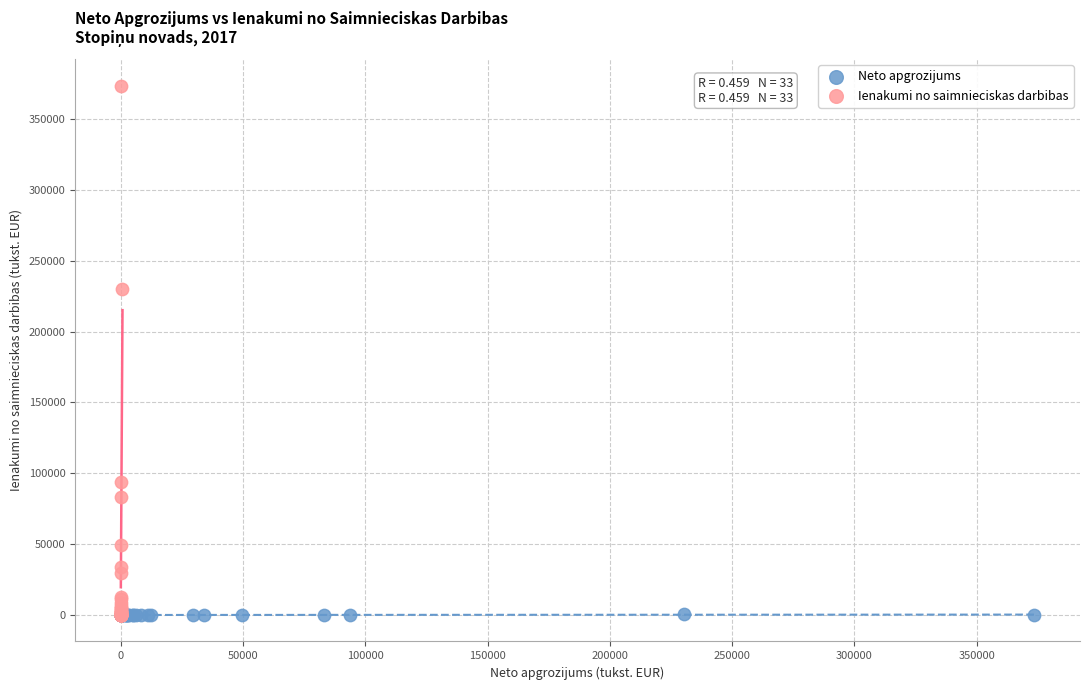

Which series has the widest spread of Y values?

Ienakumi no saimnieciskas darbibas